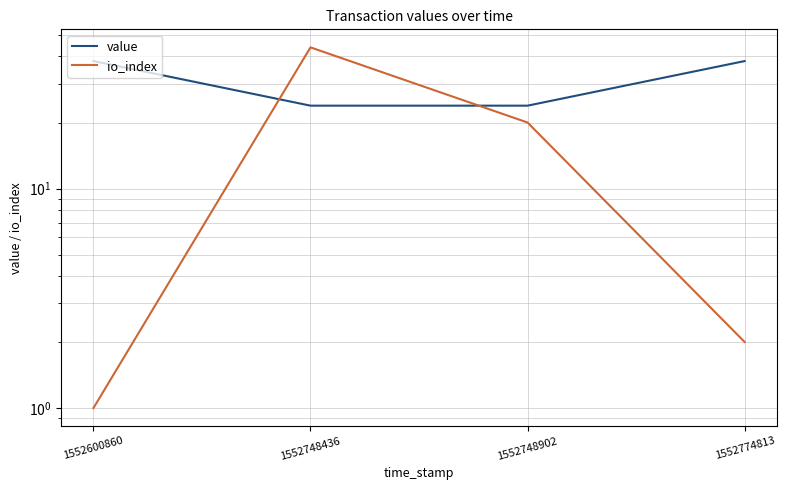

What are all the series names shown in the legend?

value, io_index